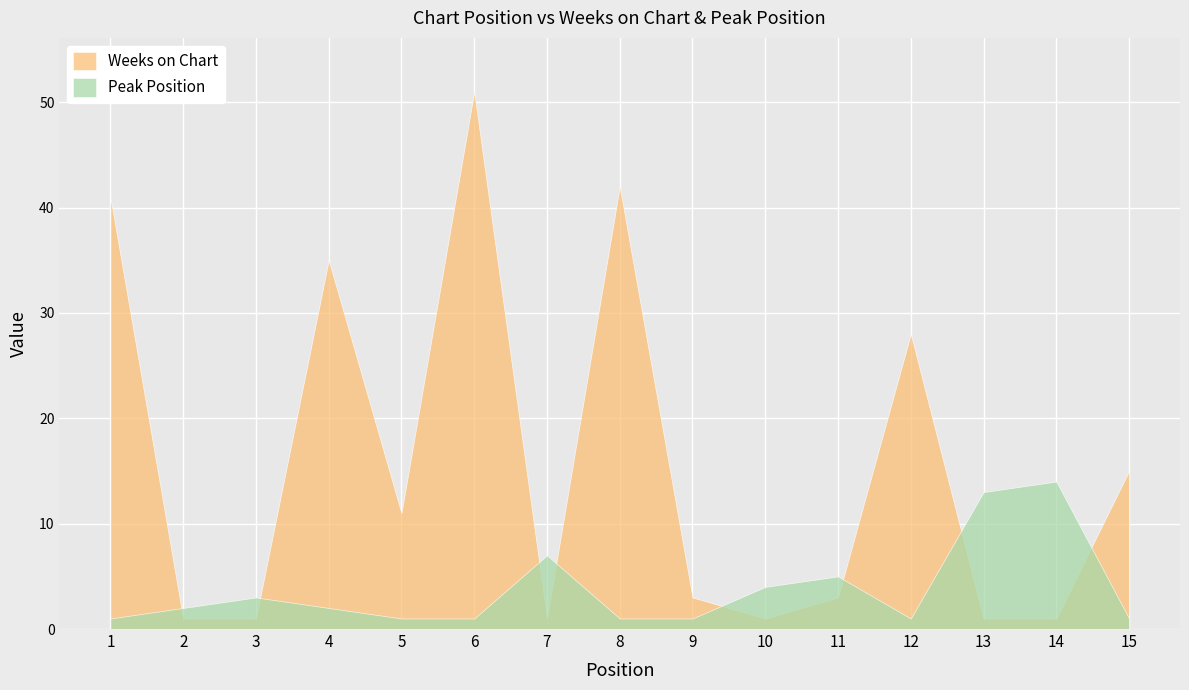

At which category does the chart reach its minimum across all series?

2